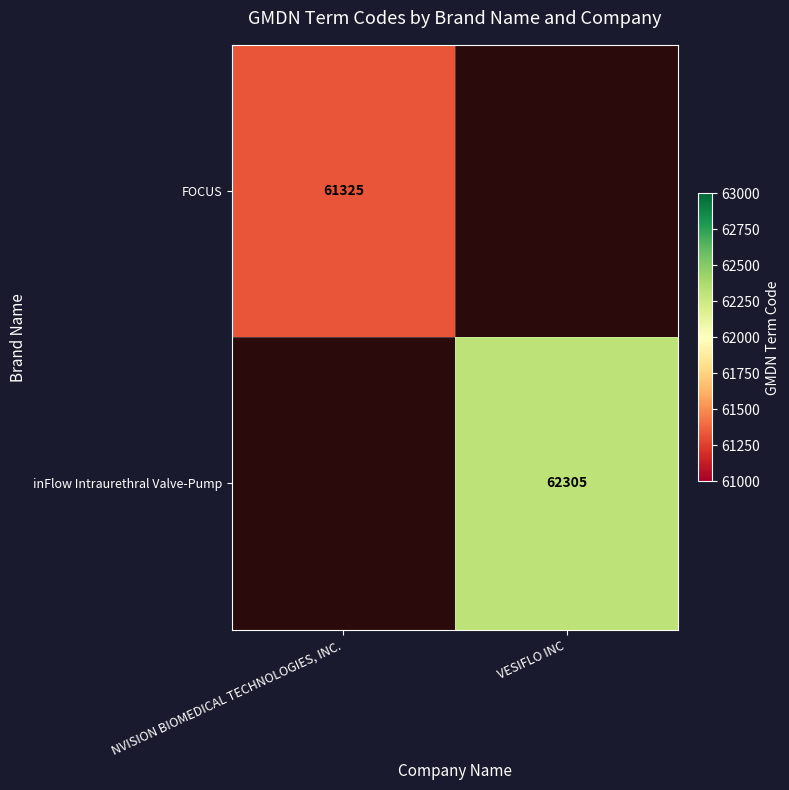

How many categories are shown in the chart?

2